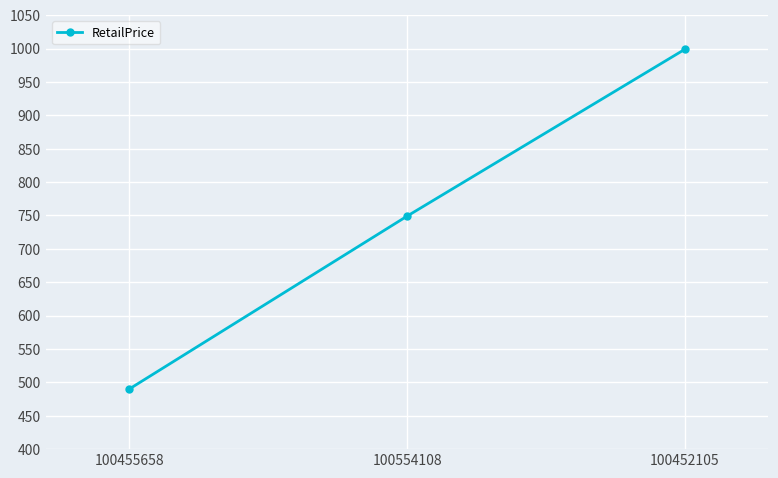

Is this an area chart (filled region under the line)?

No